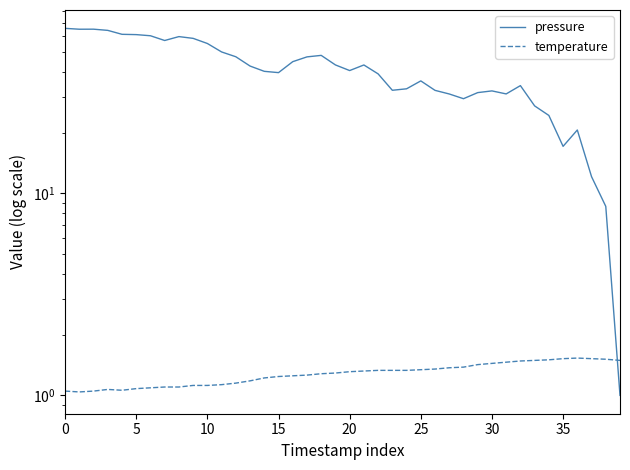

After their last crossing, which series has the higher values: temperature or pressure?

temperature